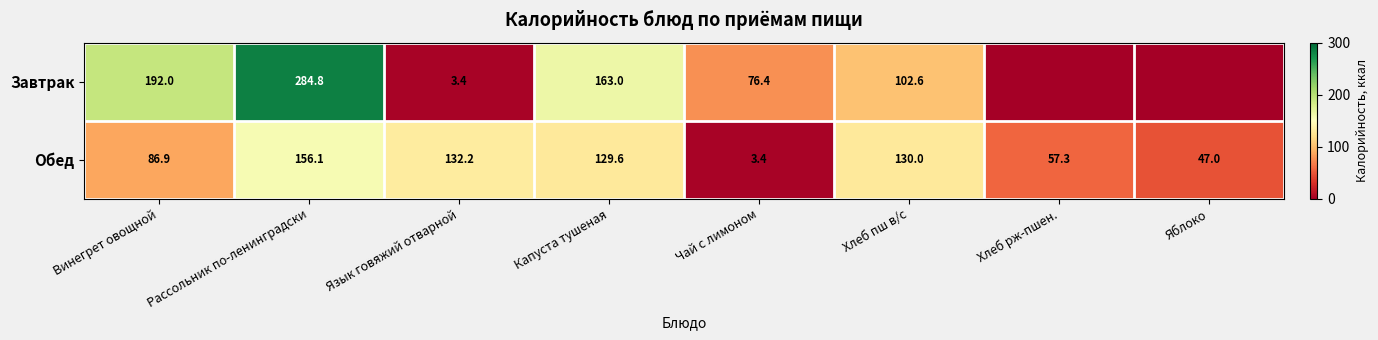

The Обед series shows 156.1 at Рассольник по-ленинградски. True or false?

True